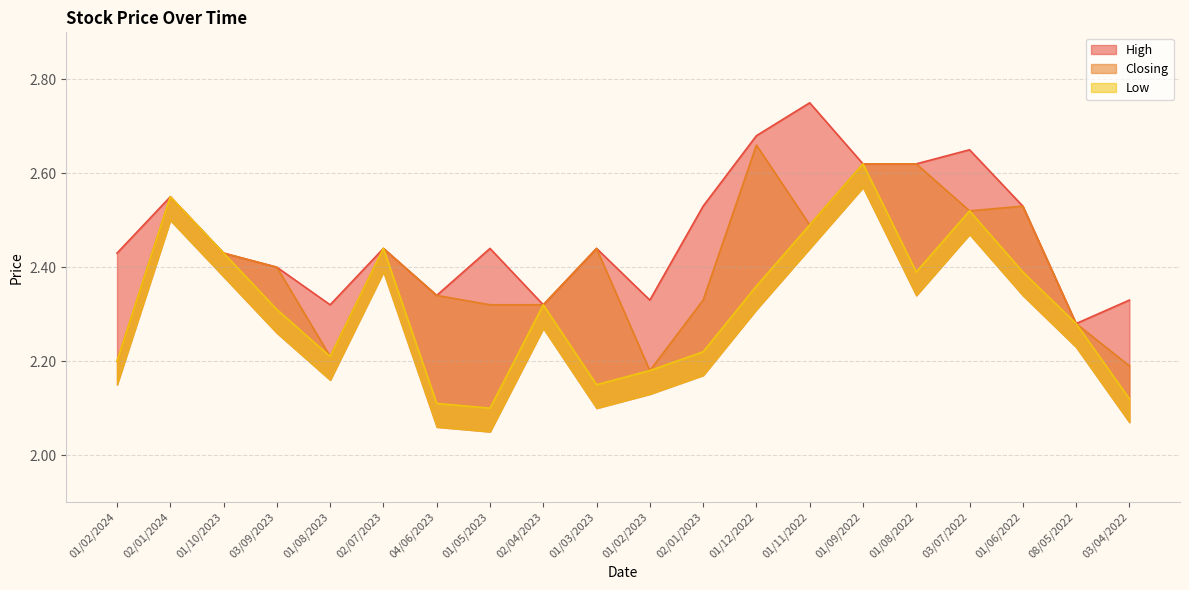

Reading left to right, extract all data points from this chart.

High: 01/02/2024=2.4	02/01/2024=2.5	01/10/2023=2.4	03/09/2023=2.4	01/08/2023=2.3	02/07/2023=2.4	04/06/2023=2.3	01/05/2023=2.4	02/04/2023=2.3	01/03/2023=2.4	01/02/2023=2.3	02/01/2023=2.5	01/12/2022=2.7	01/11/2022=2.8	01/09/2022=2.6	01/08/2022=2.6	03/07/2022=2.6	01/06/2022=2.5	08/05/2022=2.3	03/04/2022=2.3
Closing: 01/02/2024=2.2	02/01/2024=2.5	01/10/2023=2.4	03/09/2023=2.4	01/08/2023=2.2	02/07/2023=2.4	04/06/2023=2.3	01/05/2023=2.3	02/04/2023=2.3	01/03/2023=2.4	01/02/2023=2.2	02/01/2023=2.3	01/12/2022=2.7	01/11/2022=2.5	01/09/2022=2.6	01/08/2022=2.6	03/07/2022=2.5	01/06/2022=2.5	08/05/2022=2.3	03/04/2022=2.2
Low: 01/02/2024=2.2	02/01/2024=2.5	01/10/2023=2.4	03/09/2023=2.3	01/08/2023=2.2	02/07/2023=2.4	04/06/2023=2.1	01/05/2023=2.1	02/04/2023=2.3	01/03/2023=2.1	01/02/2023=2.2	02/01/2023=2.2	01/12/2022=2.4	01/11/2022=2.5	01/09/2022=2.6	01/08/2022=2.4	03/07/2022=2.5	01/06/2022=2.4	08/05/2022=2.3	03/04/2022=2.1